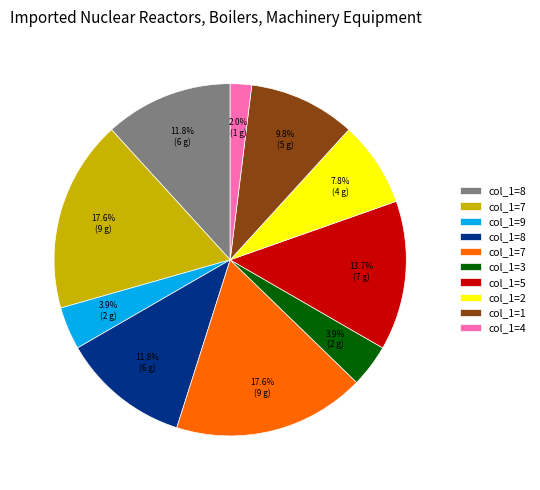

Is there a majority slice in this chart?

No